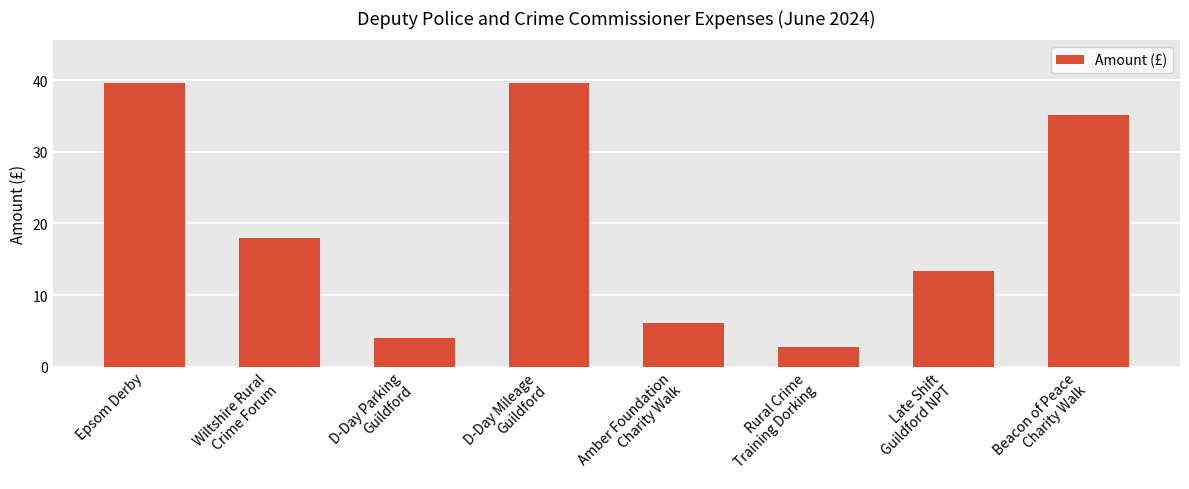

Reading right to left, extract all data points from this chart.

35.1	13.3	2.7	6.1	39.6	4.0	18.0	39.6